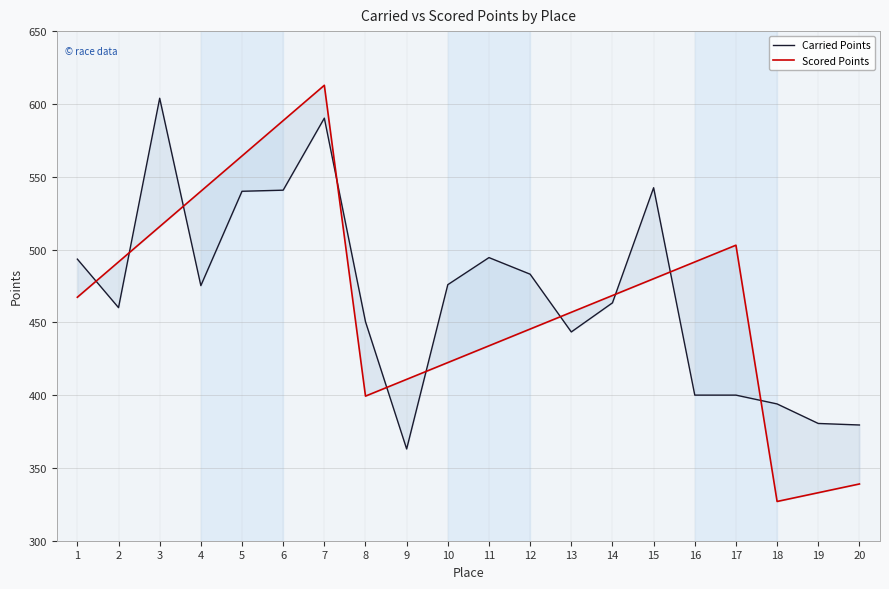

What is the spread (max minus min) of values at 1?

26.2